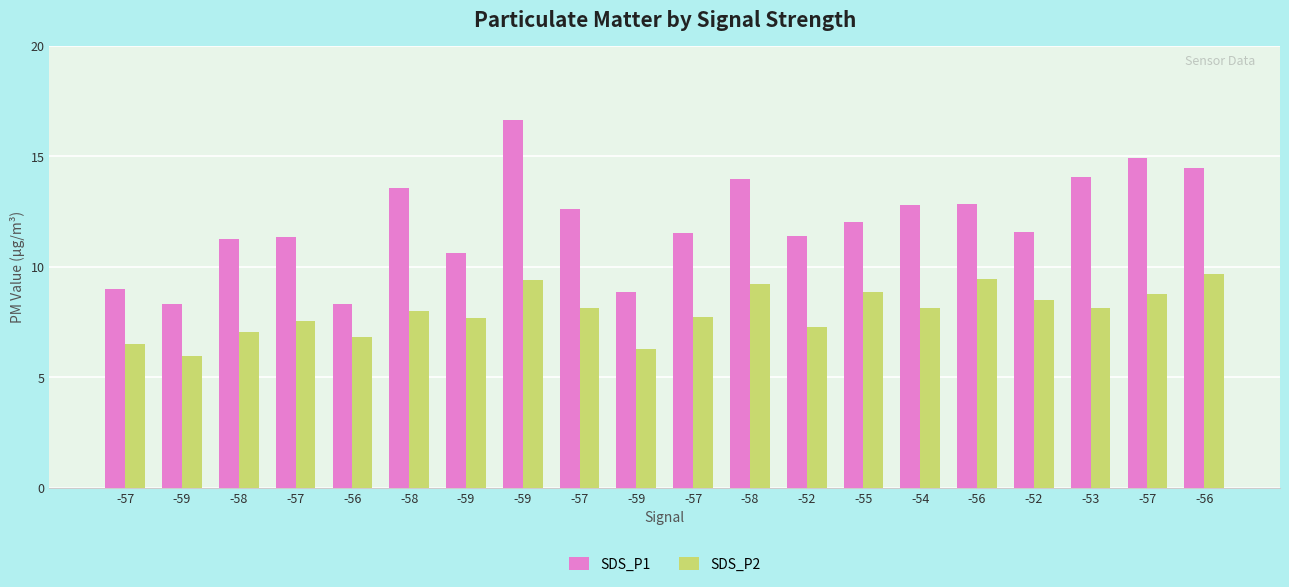

What is the greatest value displayed?

16.6